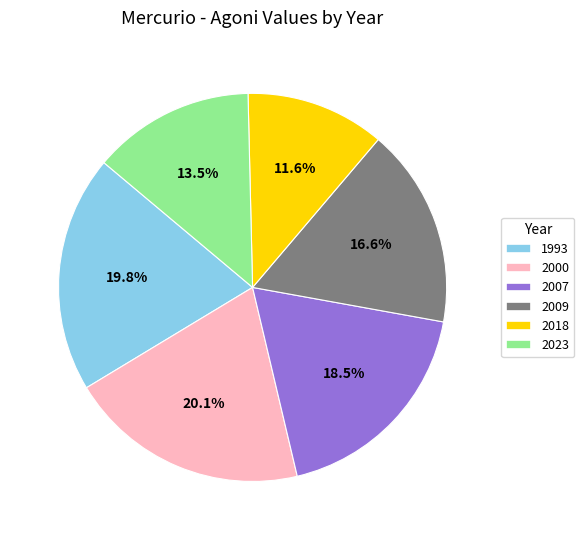

Combined, what portion of the pie is 2000 and 2009?

36.7%